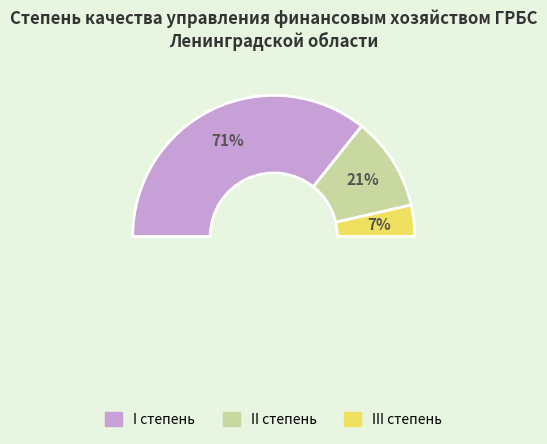

What is the largest slice in the pie chart?

I степень